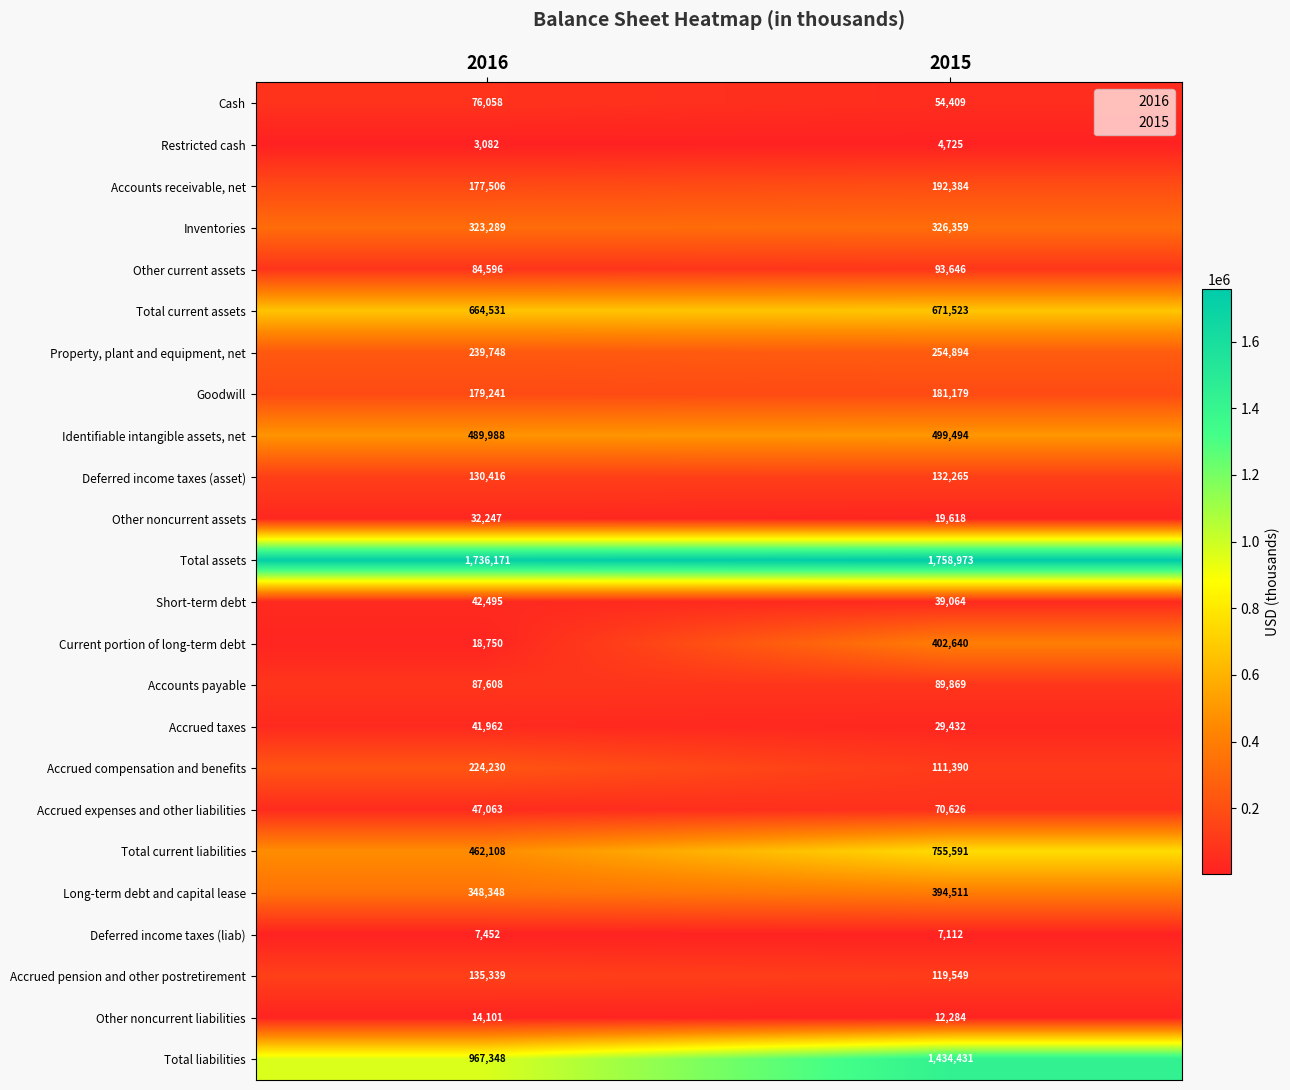

At which category is the sum across all series the highest?

2015